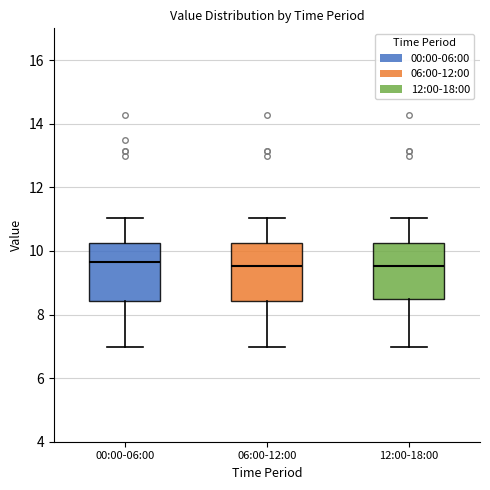

Where does the upper whisker of the box for 12:00-18:00 end on the y-axis? The values are not printed on the chart, so give them approximately, as read against the axis.

11.0